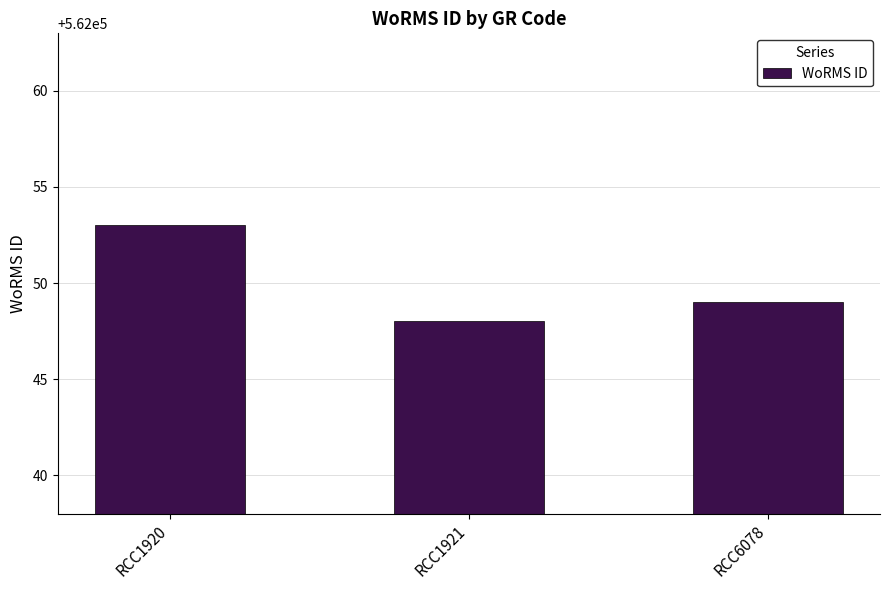

Are the bars grouped side by side (vs. stacked)?

No